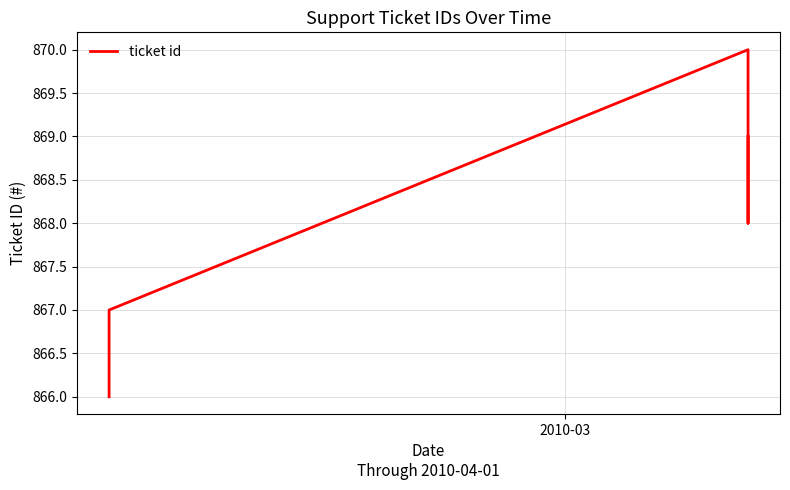

Reading right to left, list all the values displayed in this chart.

869	868	870	867	866